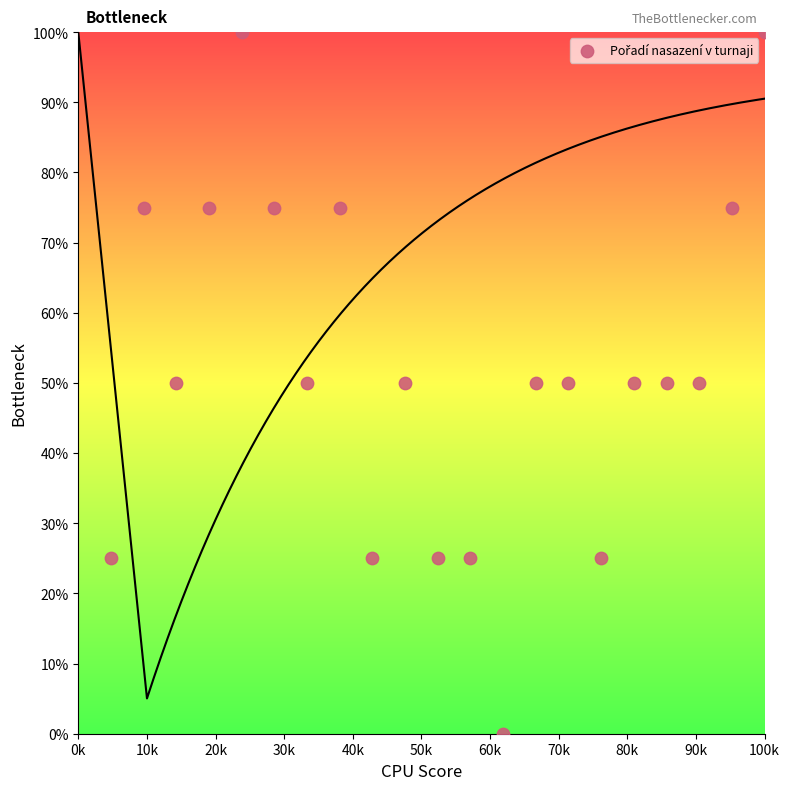

What is the range of Y values (max minus min)?

100